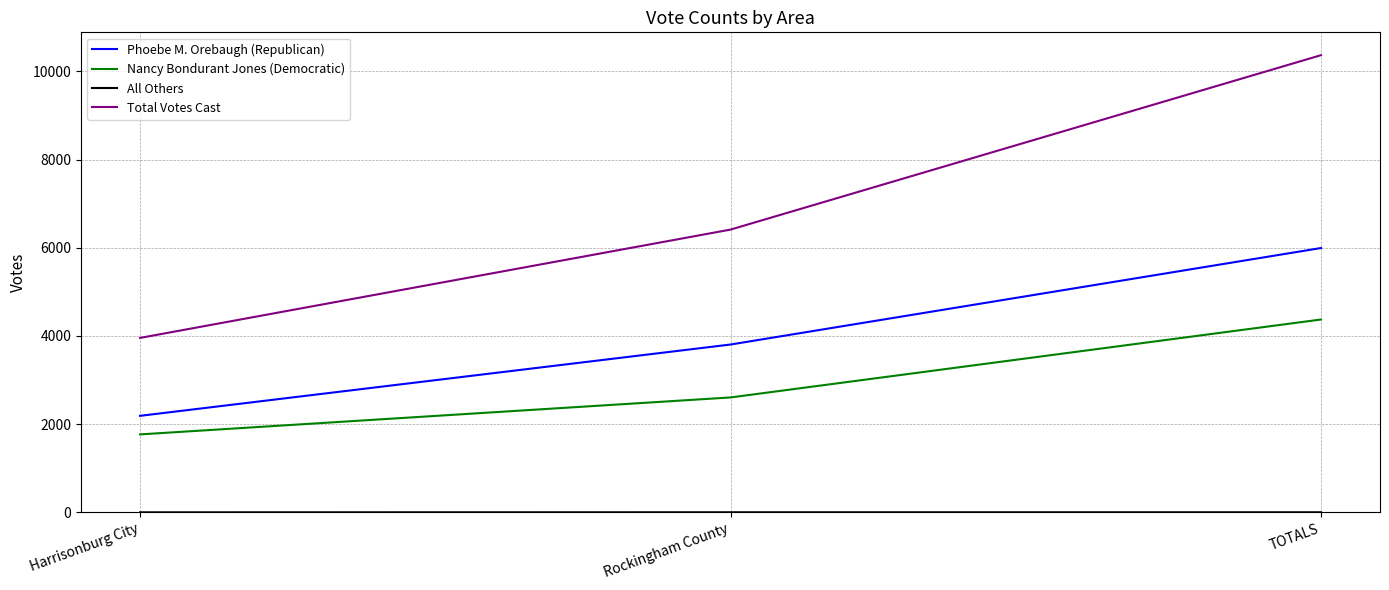

List the labels in order of Total Votes Cast value, smallest first.

Harrisonburg City, Rockingham County, TOTALS